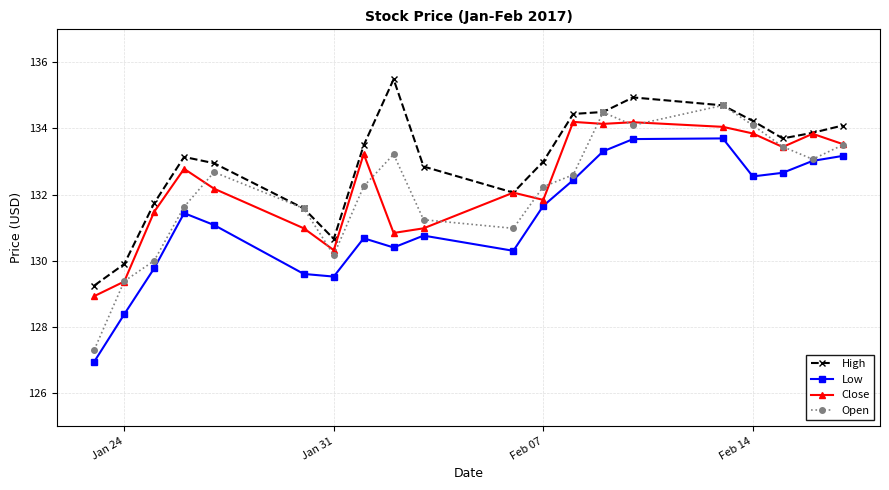

Which series has the largest total across all categories?

High